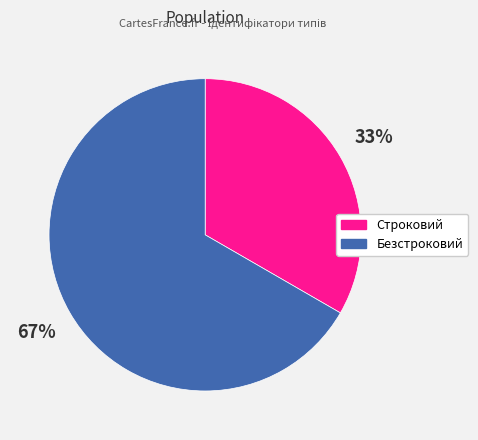

Does Строковий account for over 50% of the chart?

No